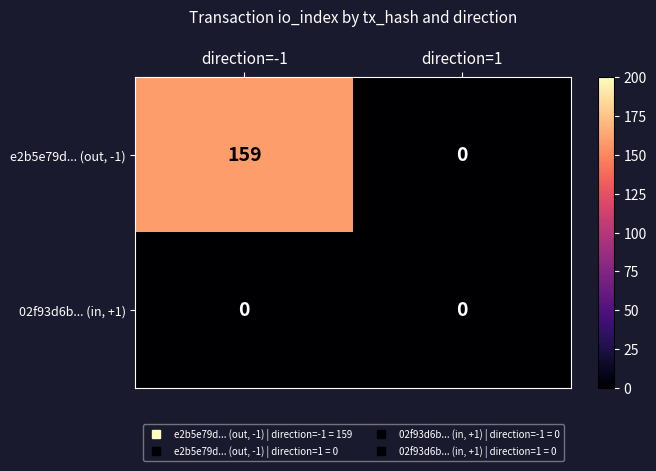

True or false: e2b5e79d... (out, -1) has a value of 0 at direction=1.

True